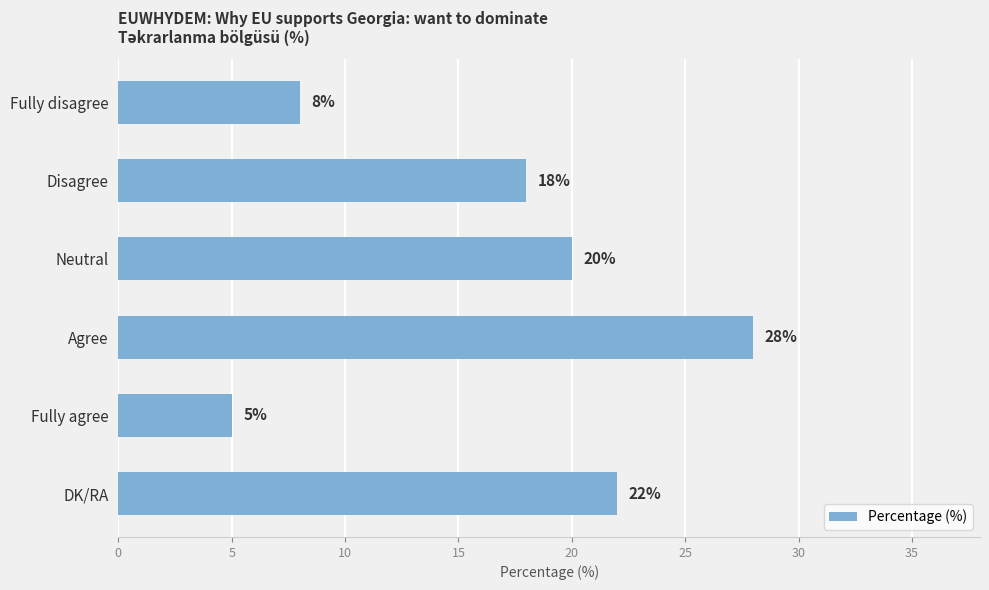

Which label corresponds to the smallest value in the chart?

Fully agree